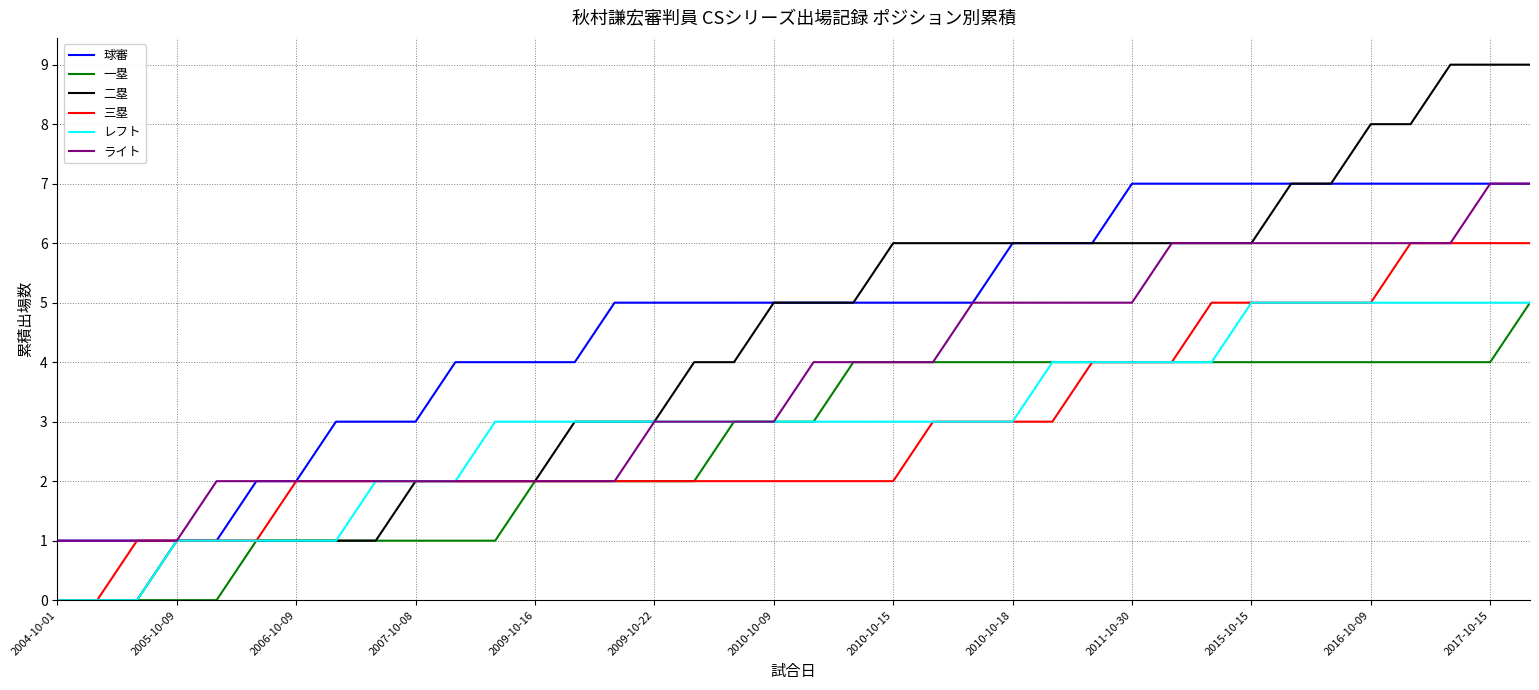

True or false: 一塁 and 球審 cross at least once.

False